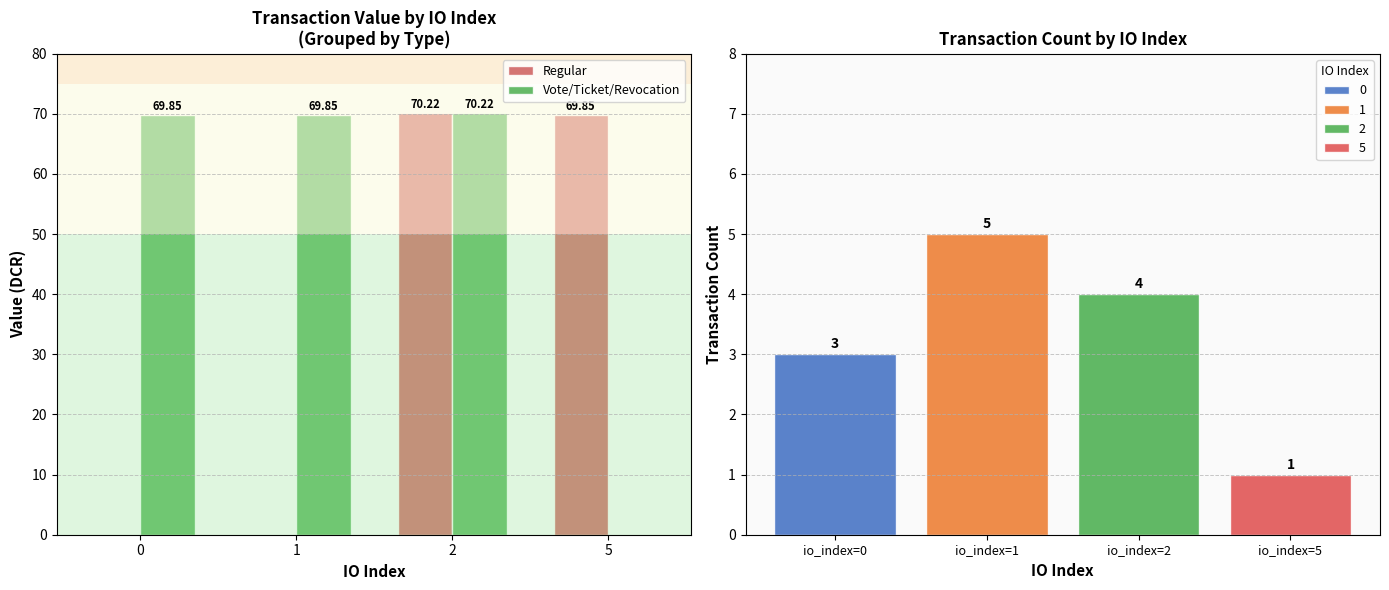

At which category does the chart reach its peak across all series?

2